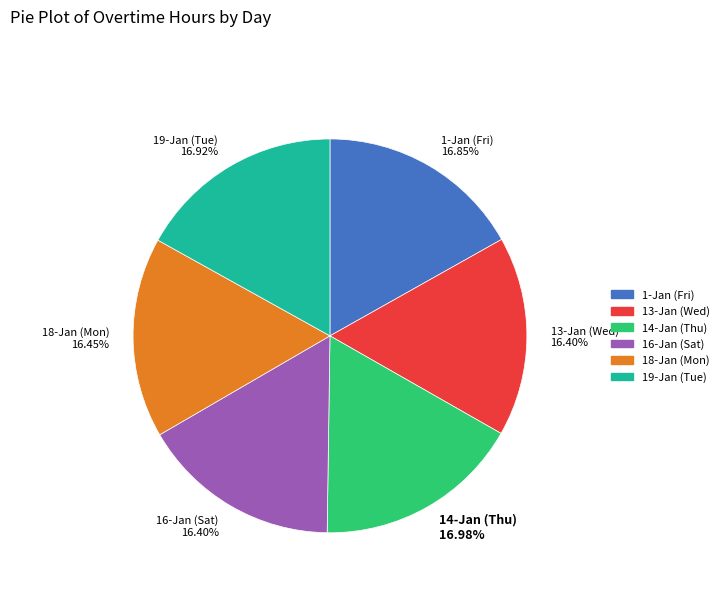

Count the number of slices in the pie.

6